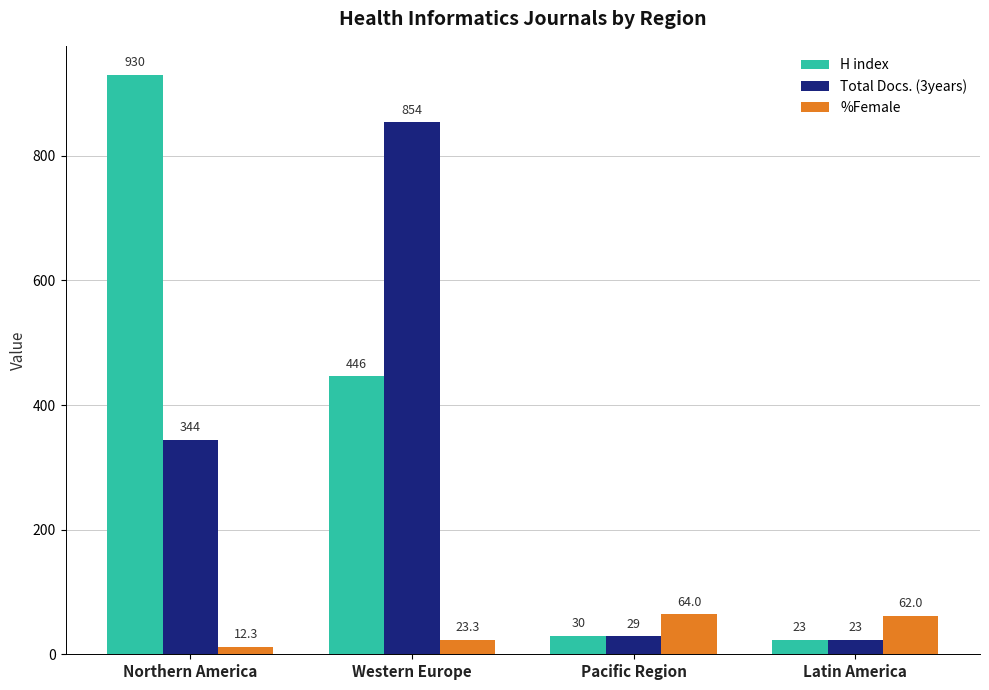

How many categories are shown in the chart?

4